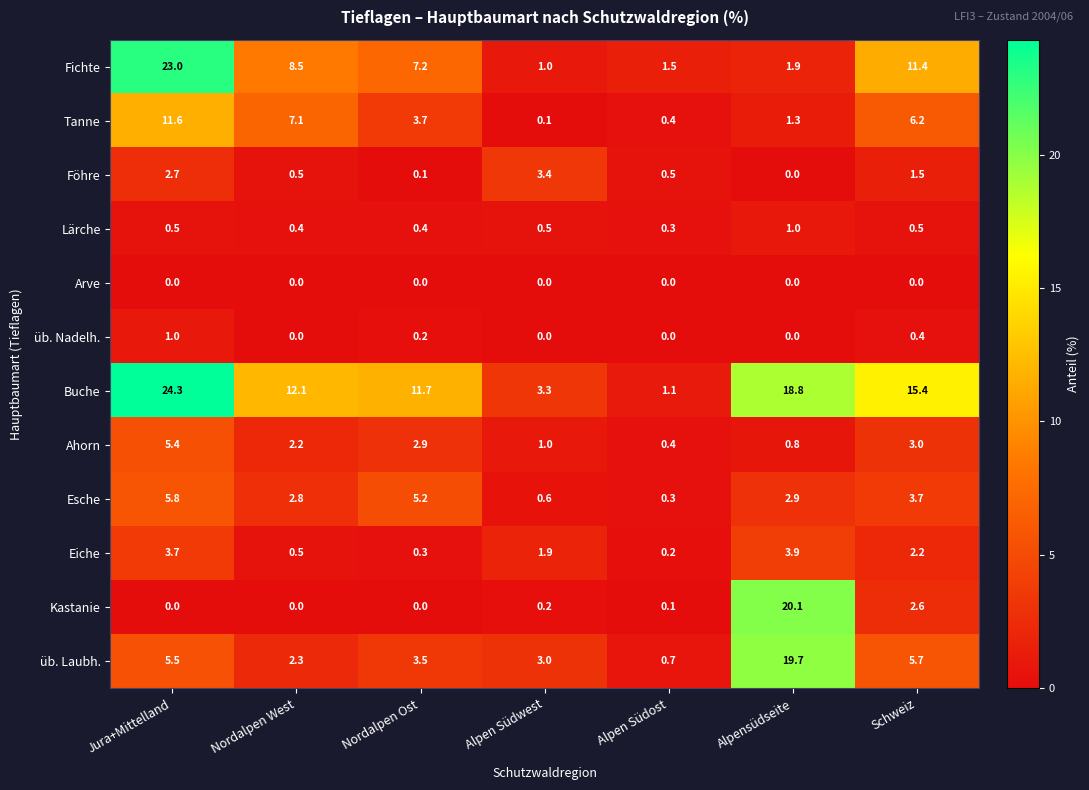

How many categories are shown in the chart?

7